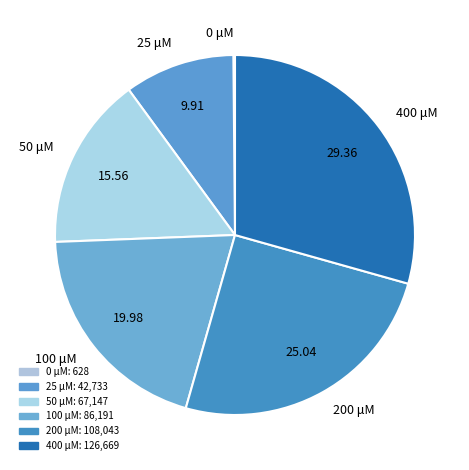

Is there a majority slice in this chart?

No